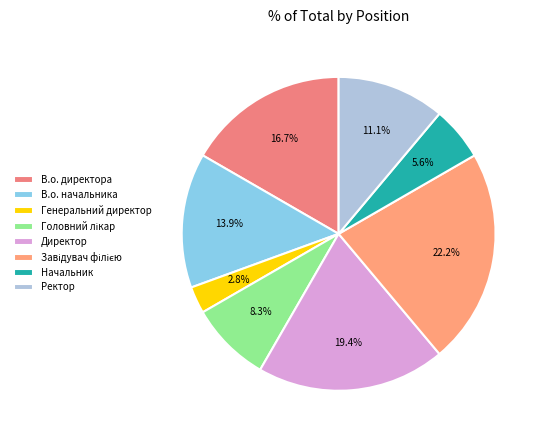

What is the largest slice in the pie chart?

Завідувач філією